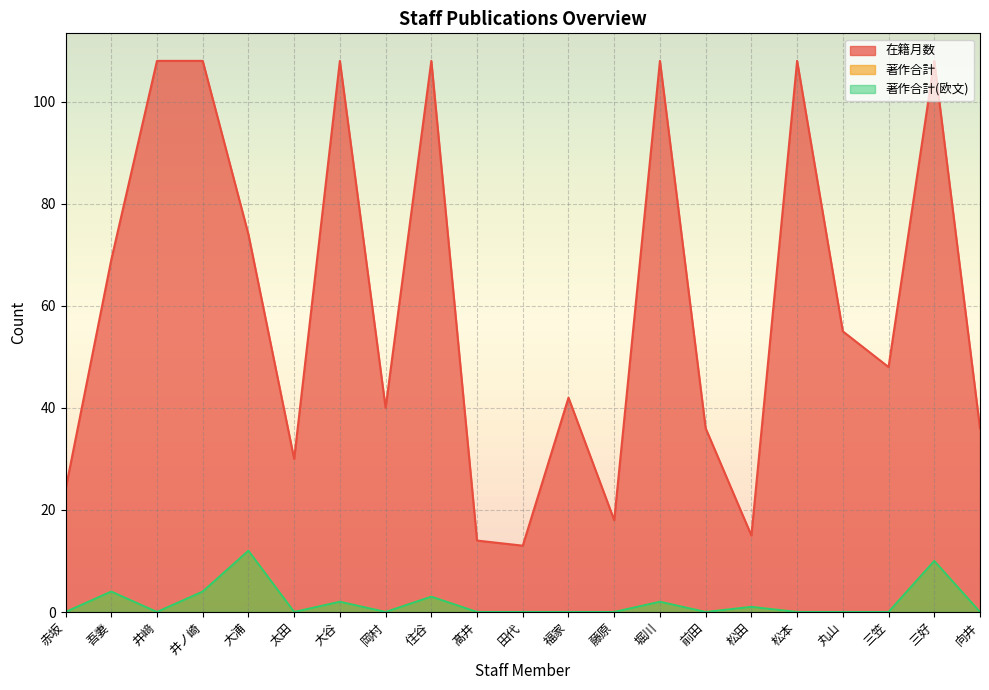

How many values in the 著作合計(欧文) series exceed 0?

8